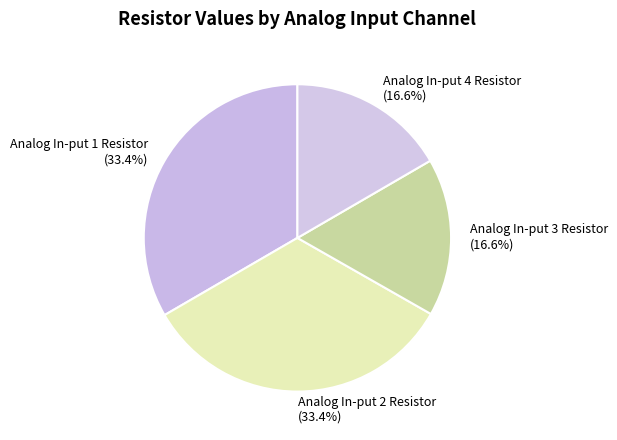

What percentage is NOT represented by Analog In-put 1 Resistor?

66.6%